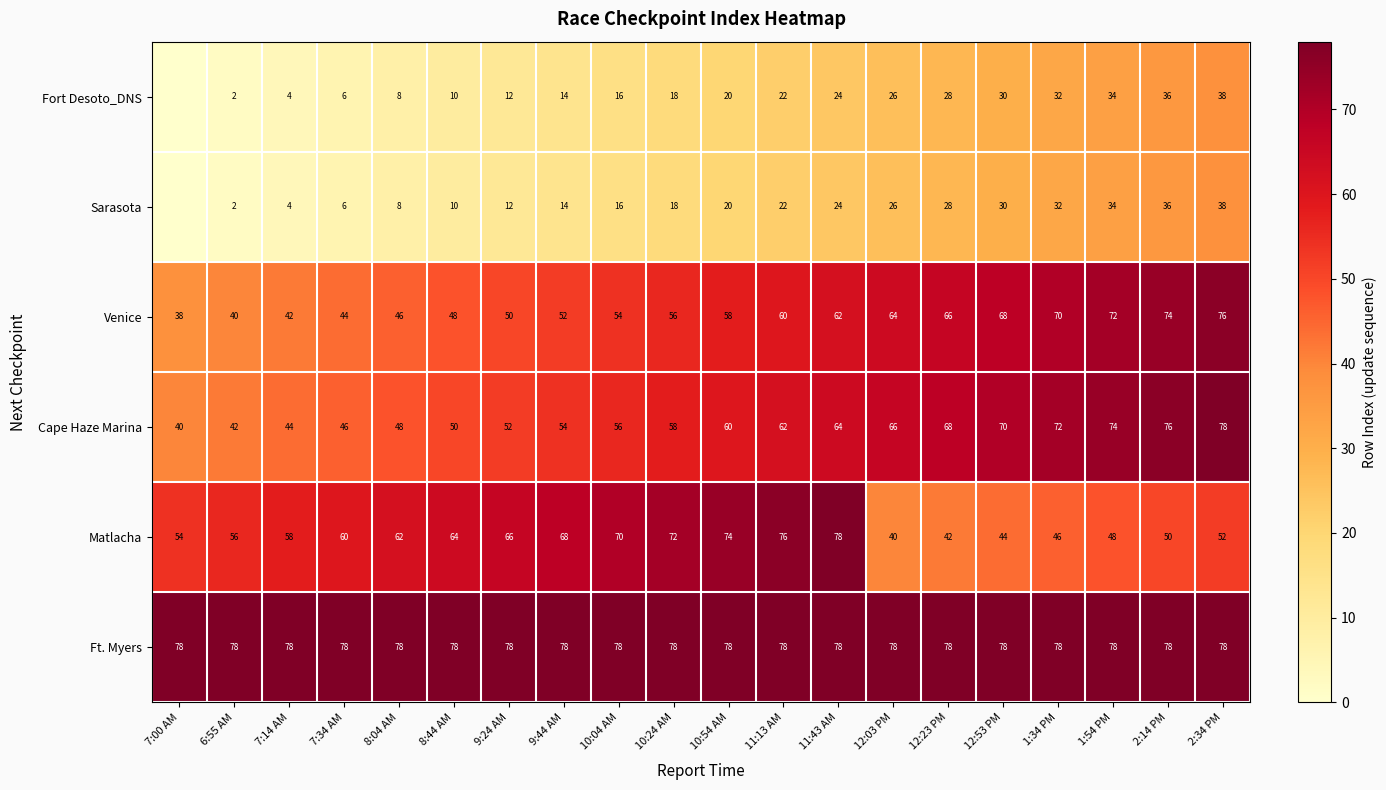

How many values in the Cape Haze Marina series are below 60?

10